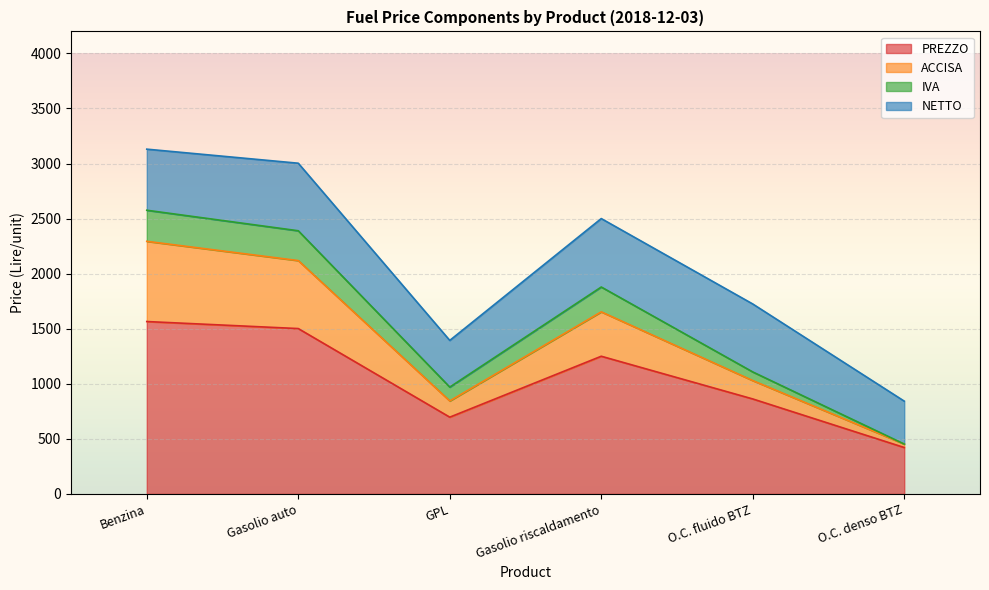

True or false: ACCISA and PREZZO intersect in this chart.

False